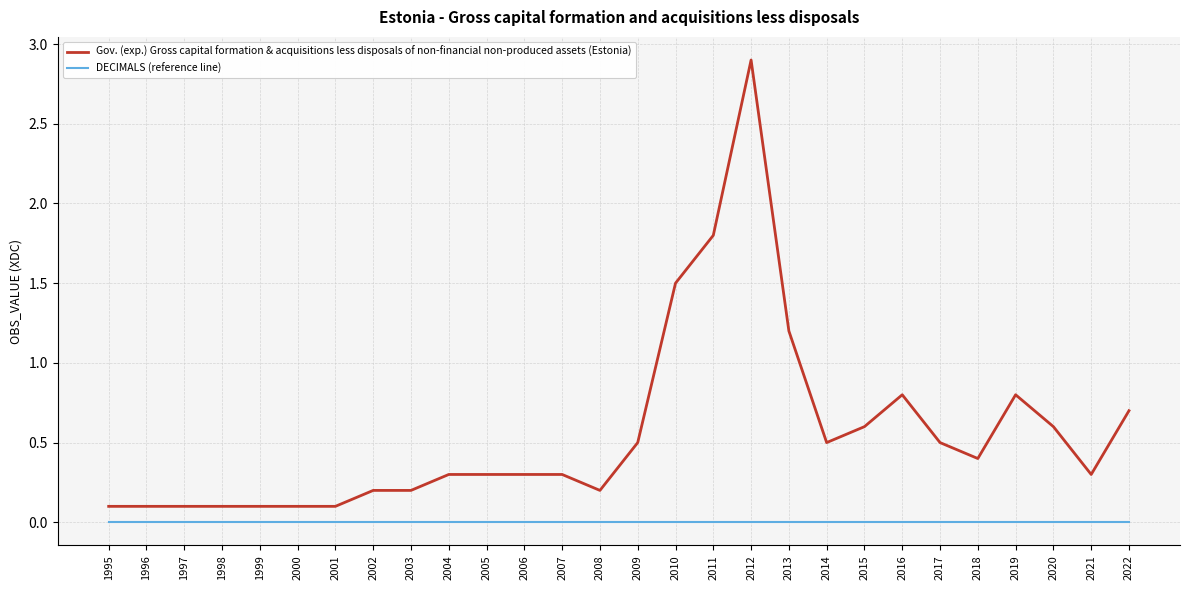

True or false: DECIMALS (reference line) and Gov. (exp.) Gross capital formation & acquisitions less disposals of non-financial non-produced assets (Estonia) cross at least once.

False